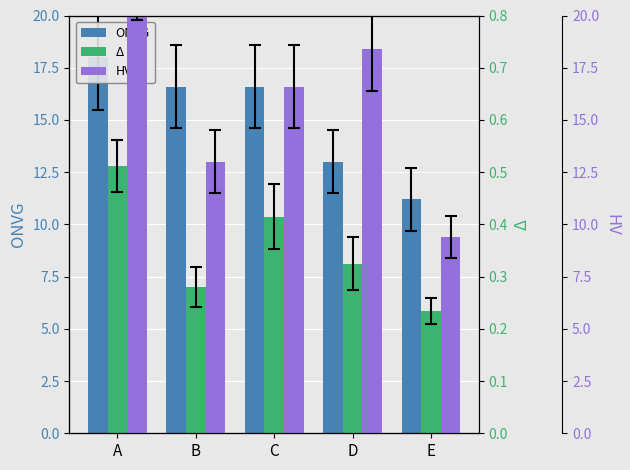

Is it true that HV equals 19.9 at B?

False